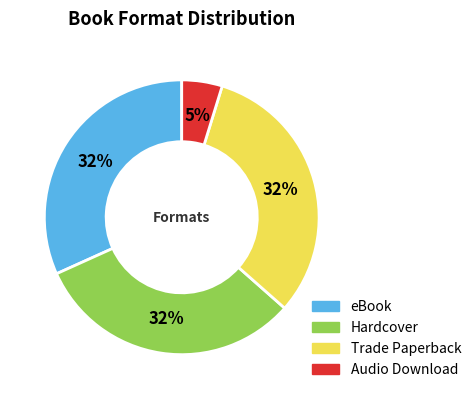

What percentage is the Audio Download slice, to the nearest percent?

5%